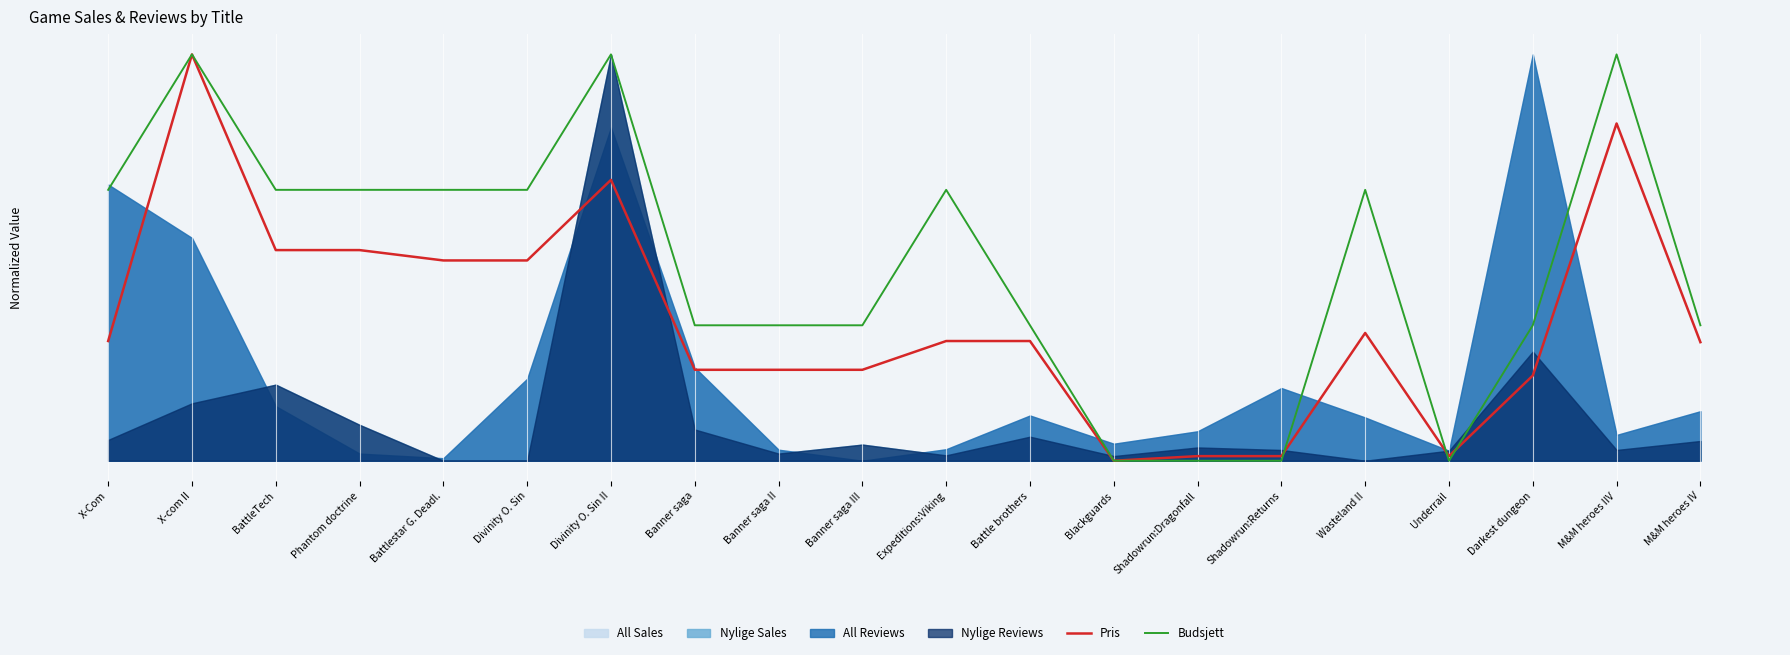

Reading right to left, what are all the values shown in this chart?

Pris: M&M heroes IV=0.3	M&M heroes IIV=0.8	Darkest dungeon=0.2	Underrail=0.0	Wasteland II=0.3	Shadowrun:Returns=0.0	Shadowrun:Dragonfall=0.0	Blackguards=0.0	Battle brothers=0.3	Expeditions:Viking=0.3	Banner saga III=0.2	Banner saga II=0.2	Banner saga=0.2	Divinity O. Sin II=0.7	Divinity O. Sin=0.5	Battlestar G. Deadl.=0.5	Phantom doctrine=0.5	BattleTech=0.5	X-com II=1.0	X-Com=0.3
Budsjett: M&M heroes IV=0.3	M&M heroes IIV=1.0	Darkest dungeon=0.3	Underrail=0.0	Wasteland II=0.7	Shadowrun:Returns=0.0	Shadowrun:Dragonfall=0.0	Blackguards=0.0	Battle brothers=0.3	Expeditions:Viking=0.7	Banner saga III=0.3	Banner saga II=0.3	Banner saga=0.3	Divinity O. Sin II=1.0	Divinity O. Sin=0.7	Battlestar G. Deadl.=0.7	Phantom doctrine=0.7	BattleTech=0.7	X-com II=1.0	X-Com=0.7